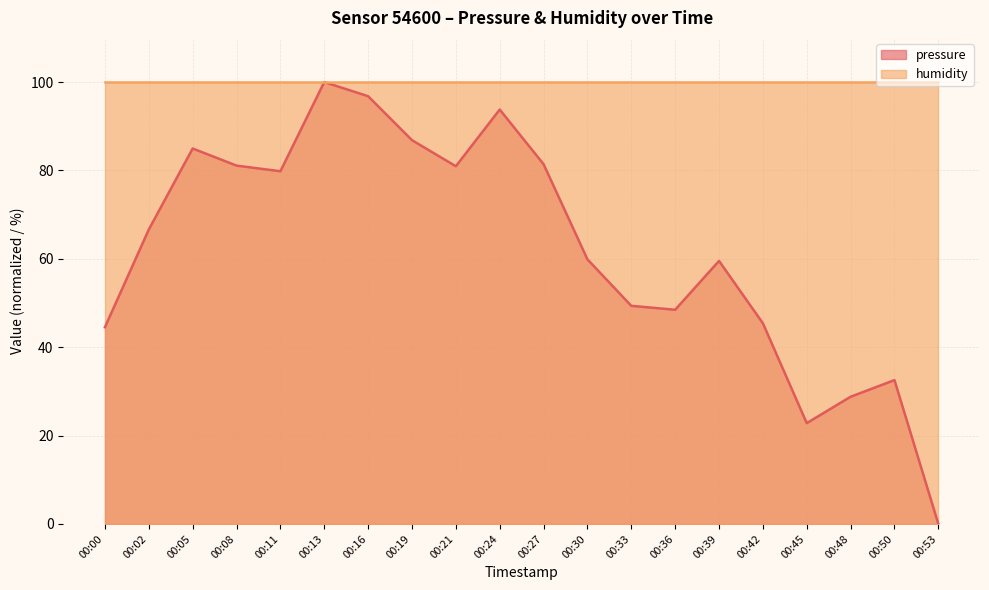

Reading left to right, list all the values displayed in this chart.

44.5	66.6	85.0	81.1	79.8	100.0	96.8	86.9	81.0	93.8	81.4	59.9	49.4	48.5	59.5	45.4	22.8	28.8	32.6	0.0